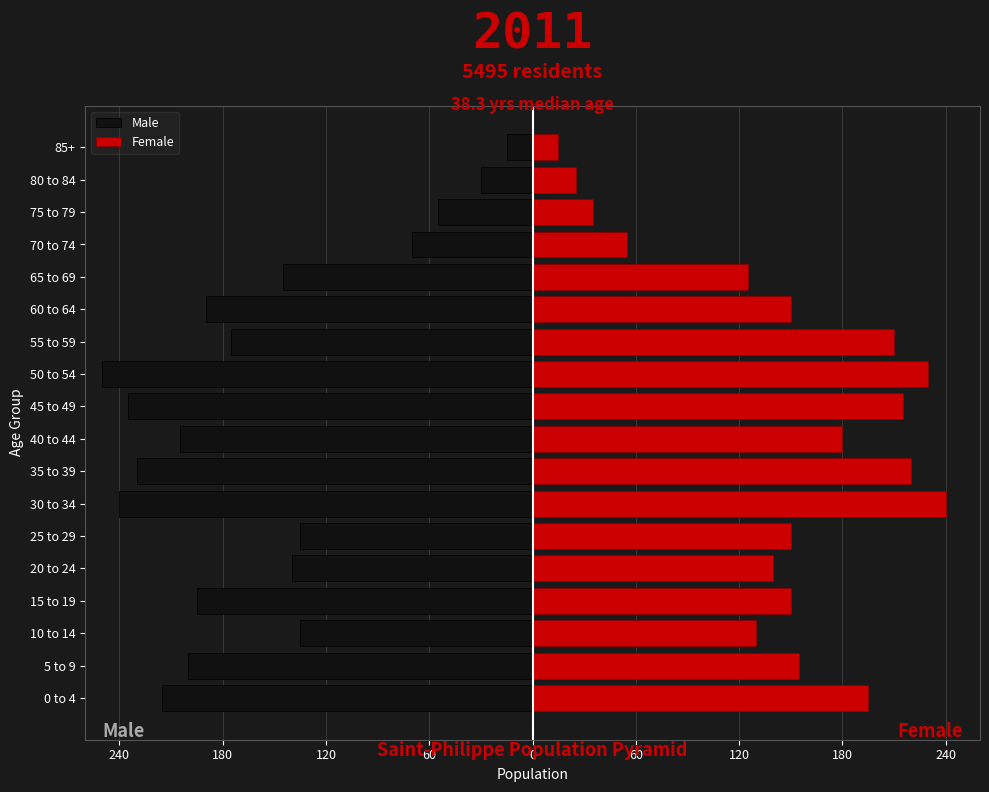

Read the Female value at 5 to 9.

155